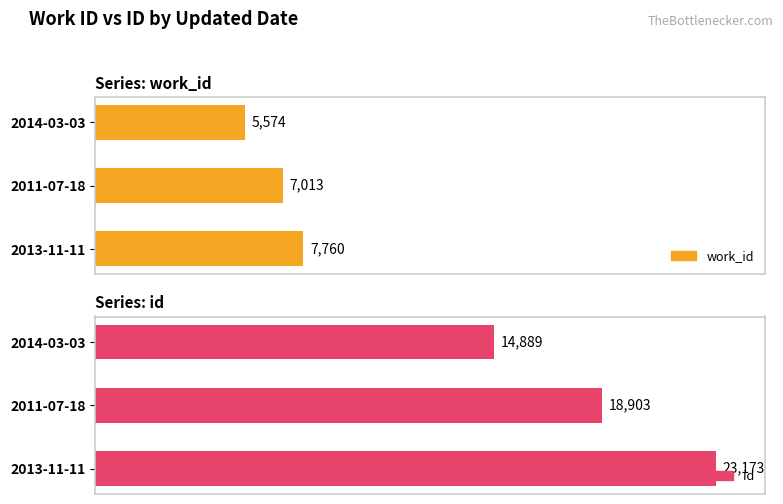

How many data points in work_id are above 7013?

1